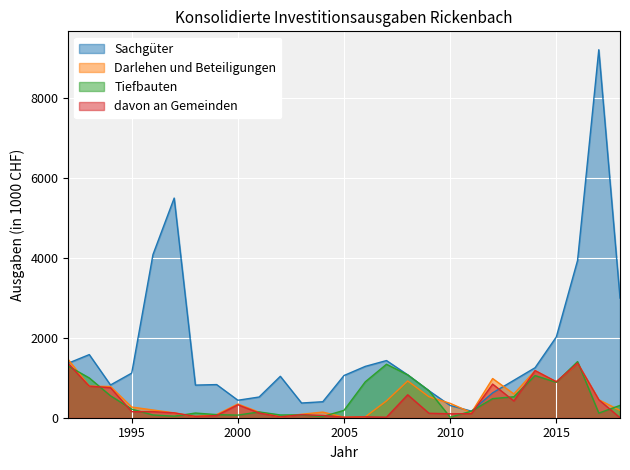

At which category is the sum across all series the highest?

2017